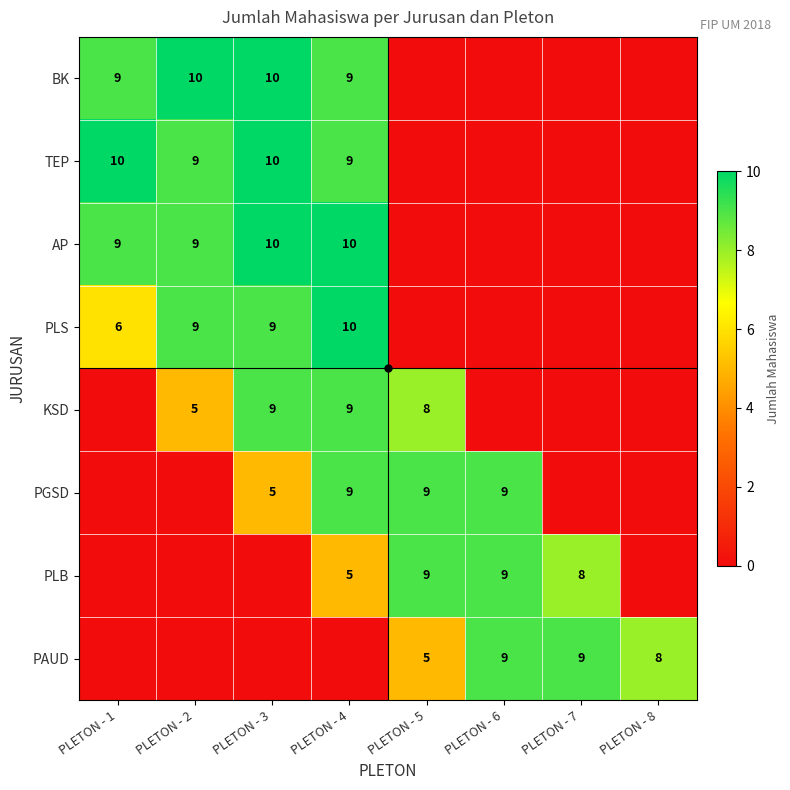

Which category has the lowest value across all series?

PLETON - 5